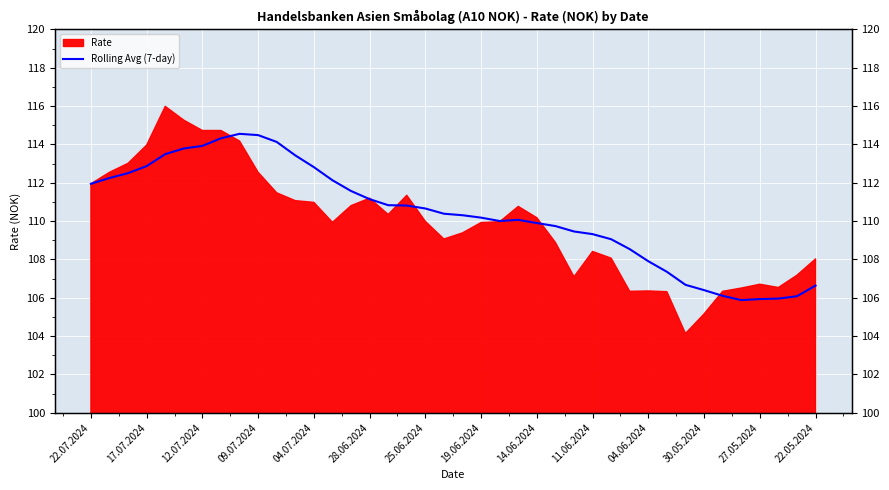

What is the sum of all values?

4413.6